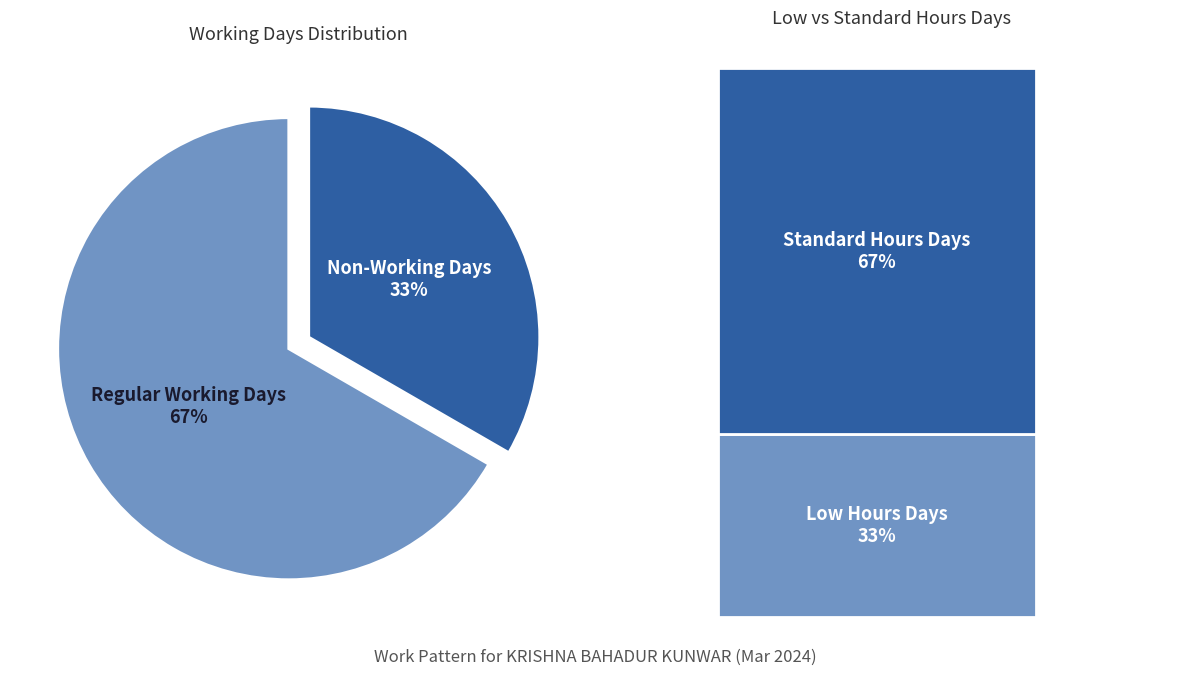

Is the sum of Regular Working Days and Non-Working Days greater than half?

Yes